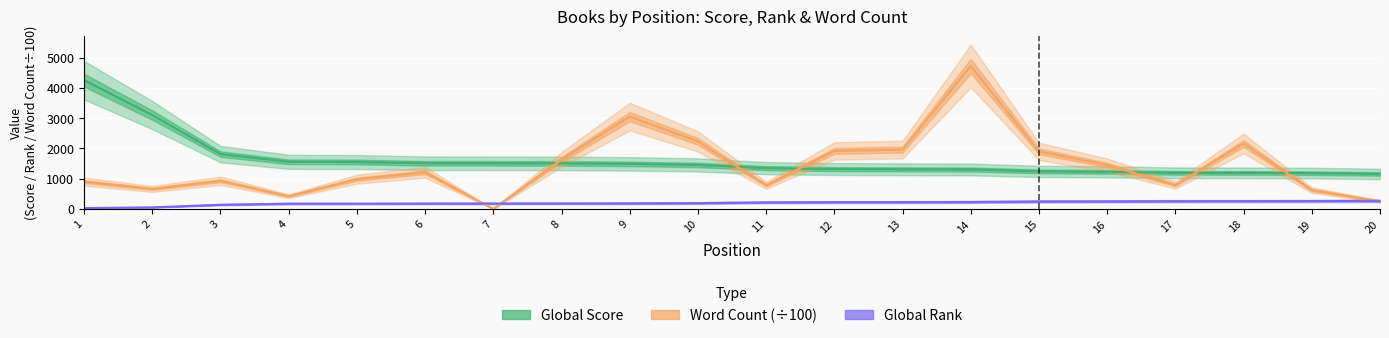

What is the sum of all Word Count (÷100) values?

28553.9